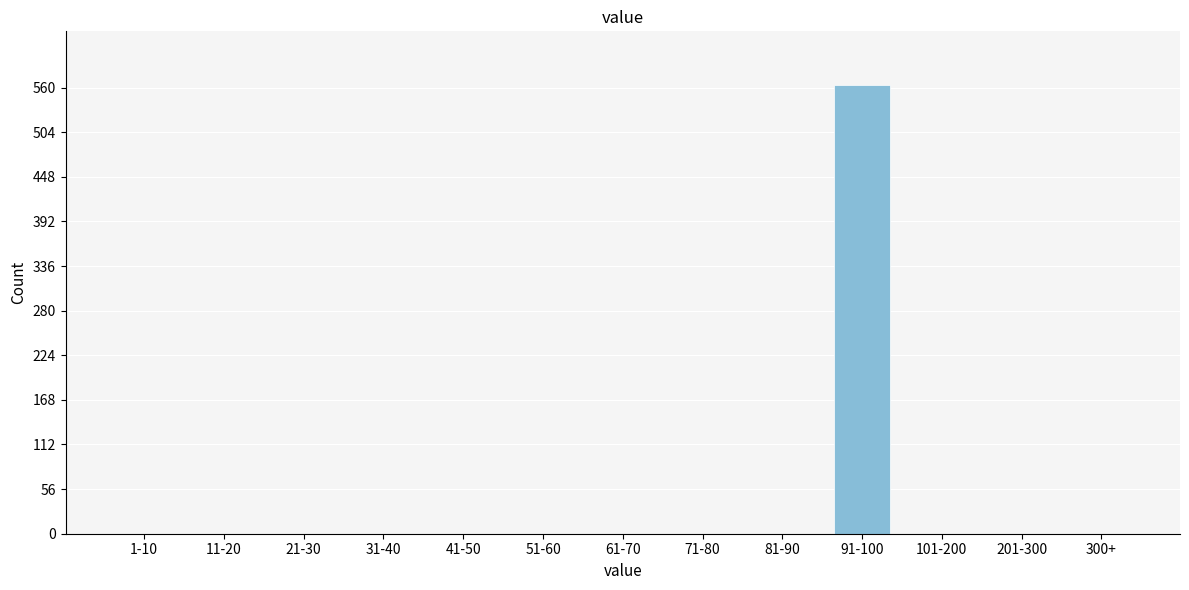

Reading left to right, transcribe all the data shown in this chart.

1-10=0	11-20=0	21-30=0	31-40=0	41-50=0	51-60=0	61-70=0	71-80=0	81-90=0	91-100=563	101-200=0	201-300=0	300+=0